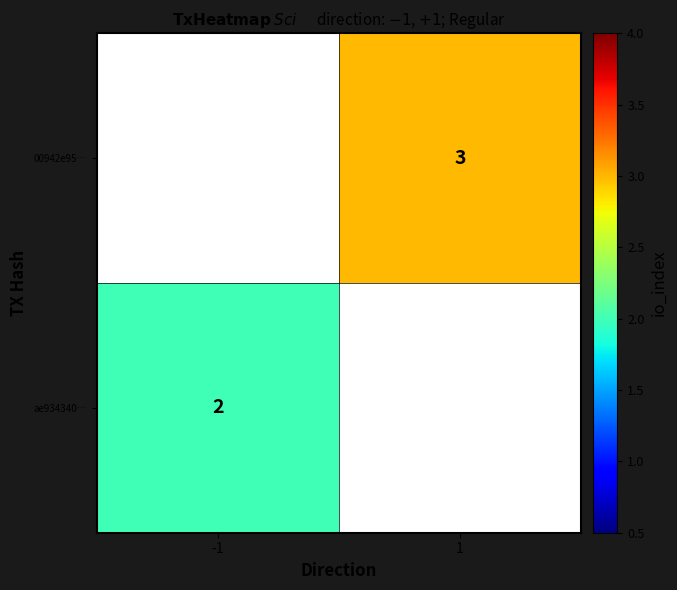

Is it true that 00942e95… equals 5 at 1?

False